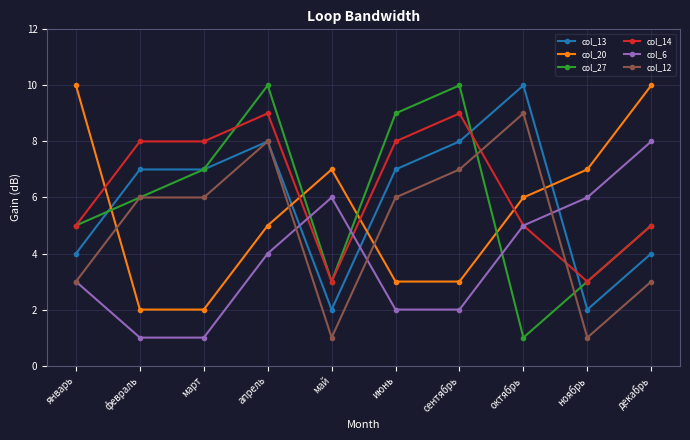

What are all the series names shown in the legend?

col_13, col_20, col_27, col_14, col_6, col_12